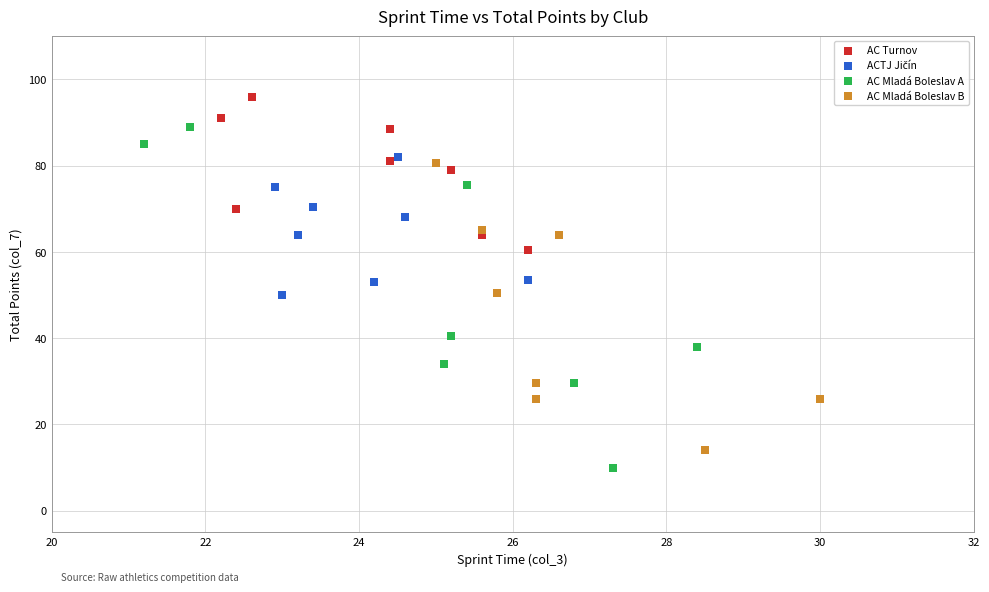

Which series has the largest Y range (max minus min)?

AC Mladá Boleslav A